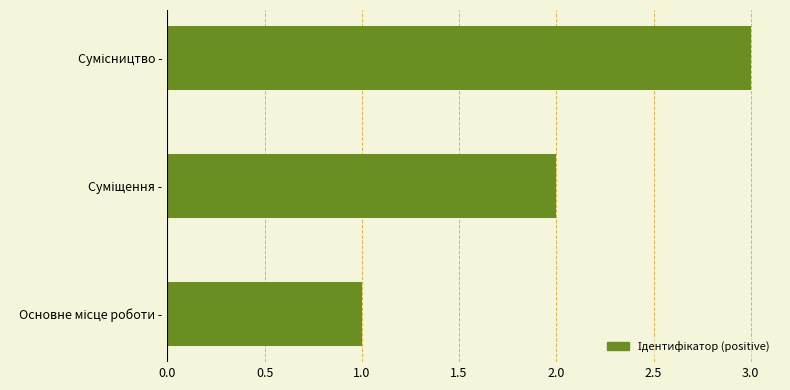

What is the greatest value displayed?

3